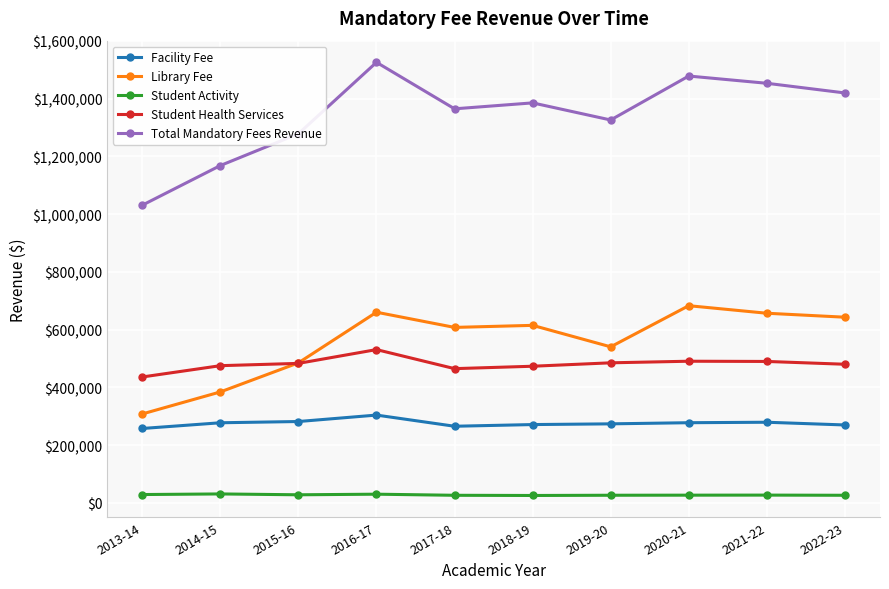

How many lines are shown in the chart?

5